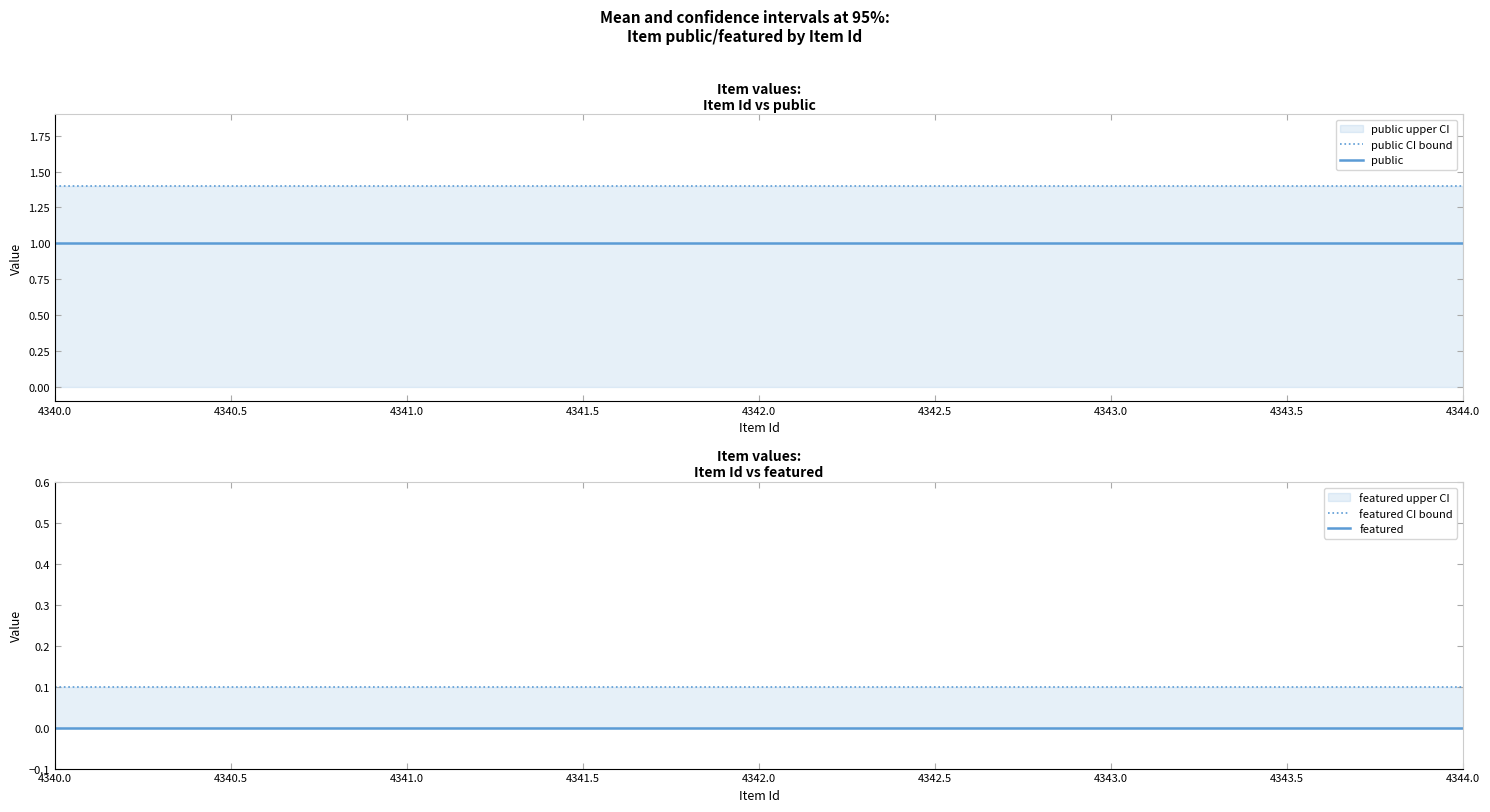

True or false: public and featured cross at least once.

False